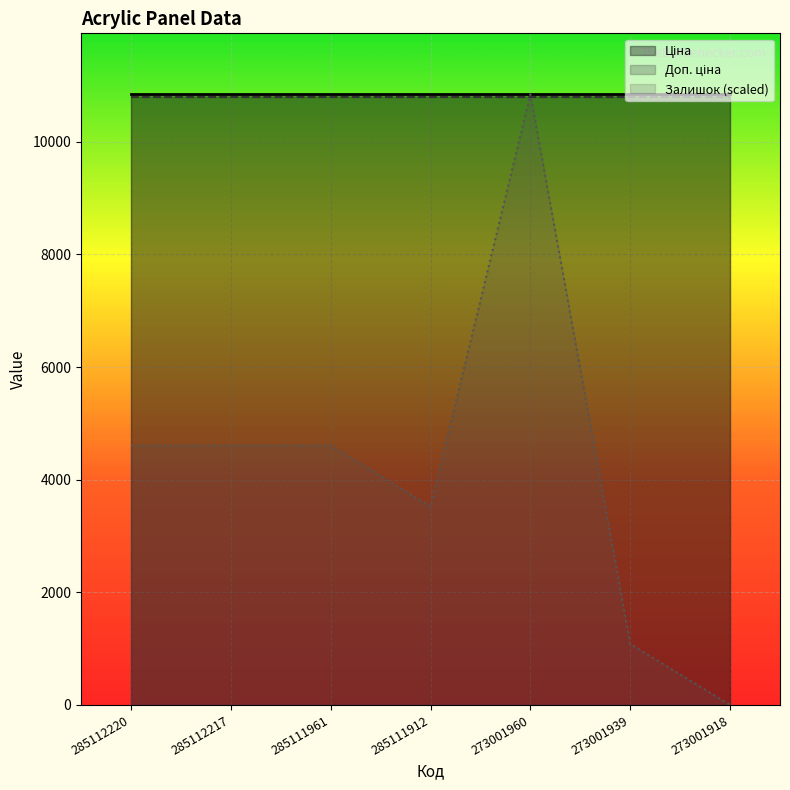

Where does the Залишок series first go above 17?

273001960